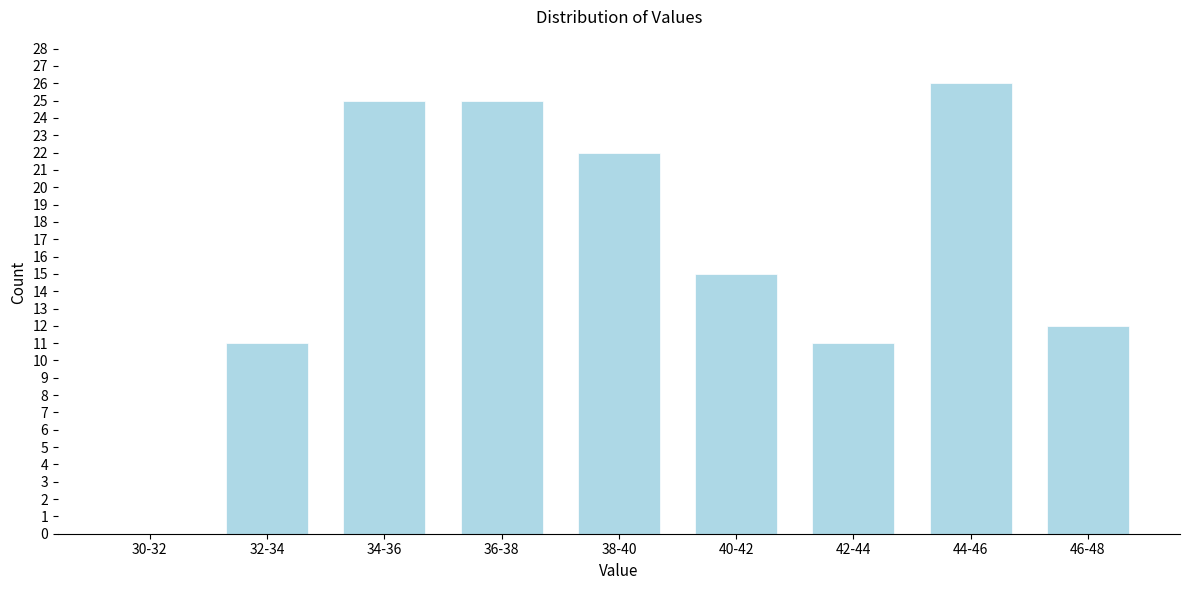

Reading right to left, what are all the values shown in this chart?

46-48=12	44-46=26	42-44=11	40-42=15	38-40=22	36-38=25	34-36=25	32-34=11	30-32=0